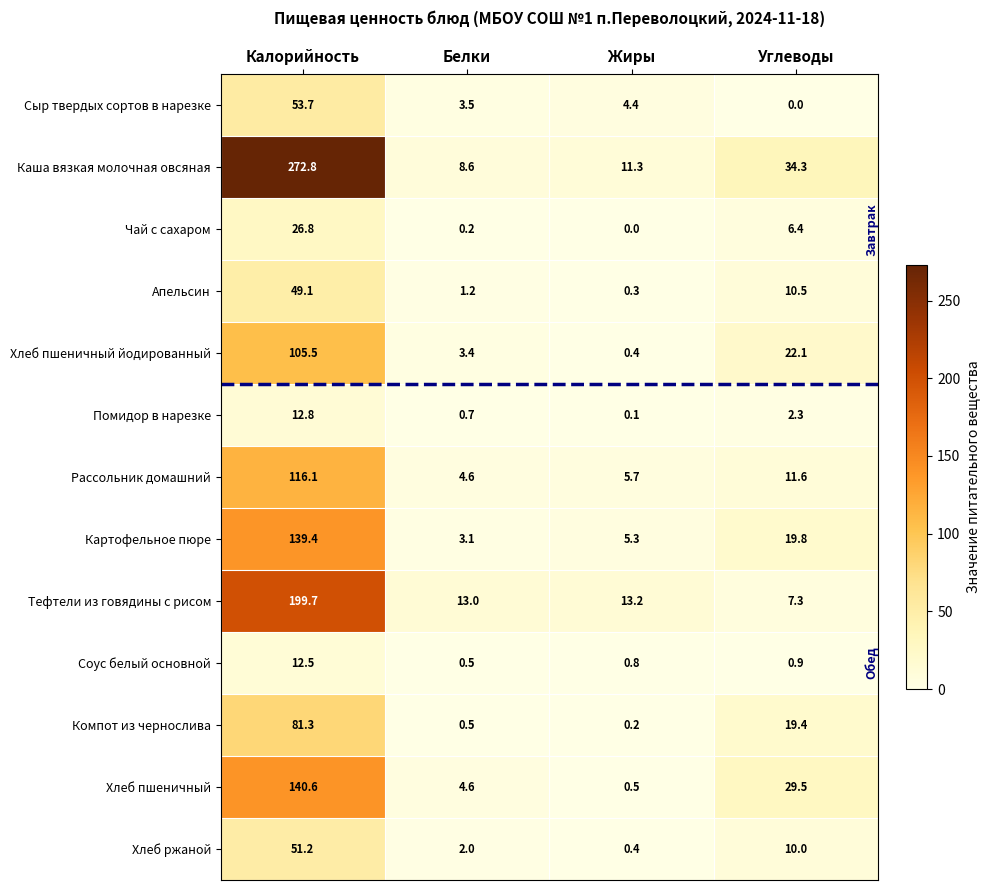

What is the greatest value displayed?

272.8